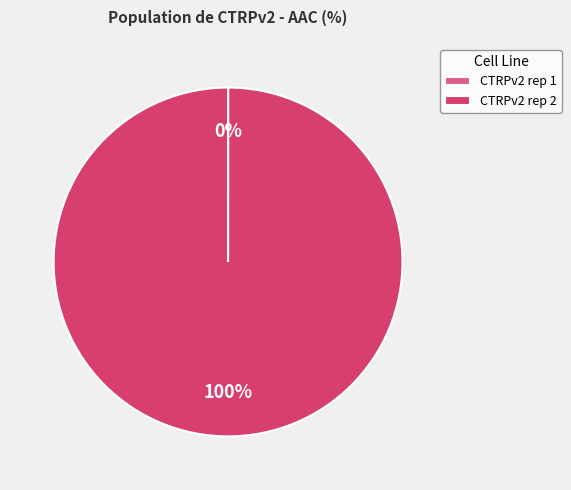

What is the largest slice in the pie chart?

CTRPv2 rep 2